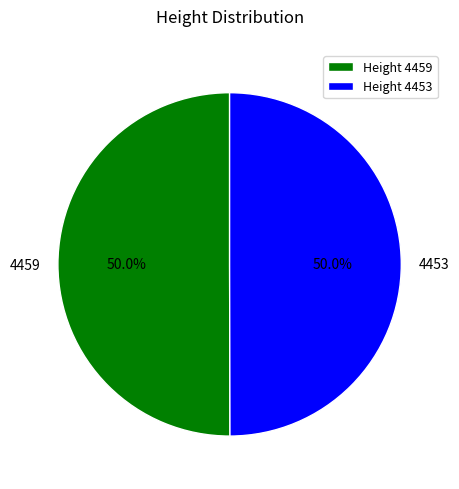

What percentage do 4459 and 4453 together represent?

100.0%